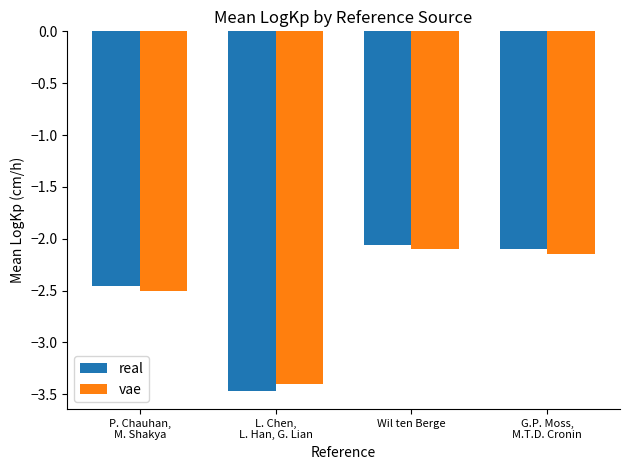

What is the label of the 4th bar from the left?

G.P. Moss,
M.T.D. Cronin